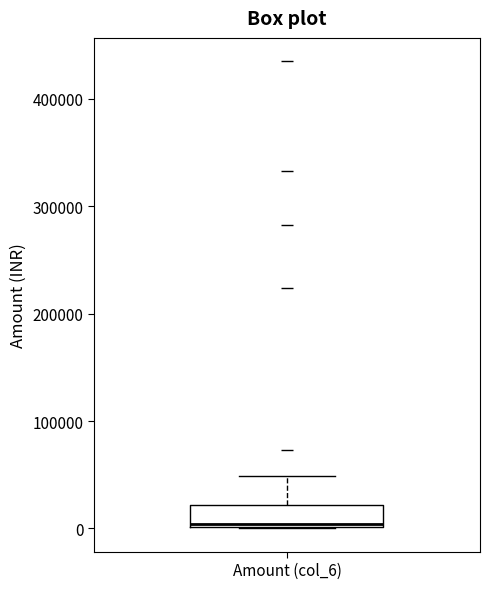

Where does the upper whisker of the box for Amount (col_6) end on the y-axis? The values are not printed on the chart, so give them approximately, as read against the axis.

50000